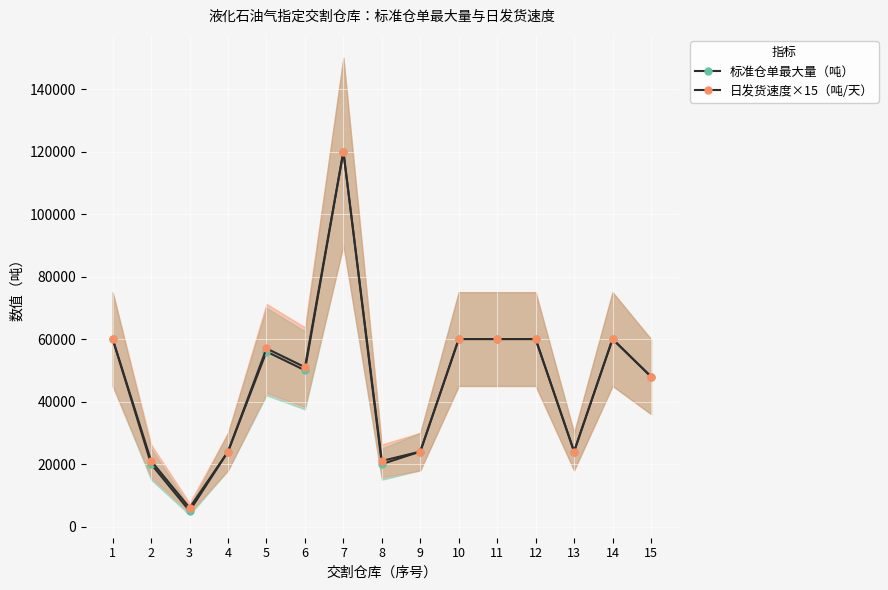

What is the greatest value displayed?

120000